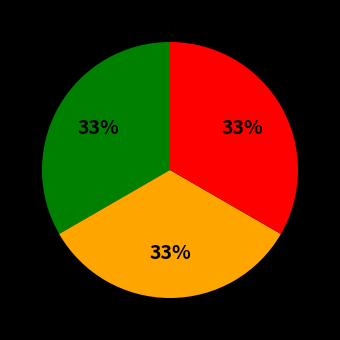

To the nearest percent, what is the average slice percentage?

33%